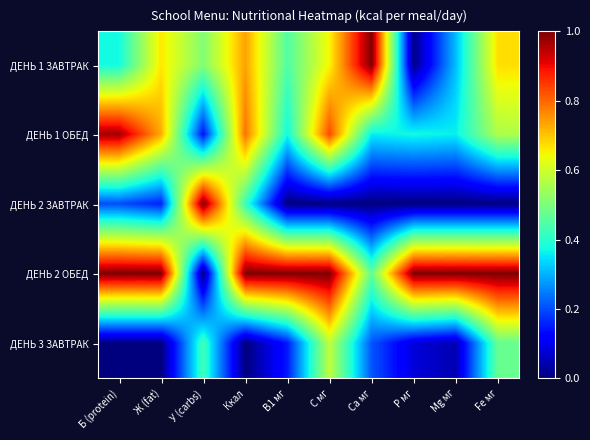

At which category is the sum across all series the highest?

С мг